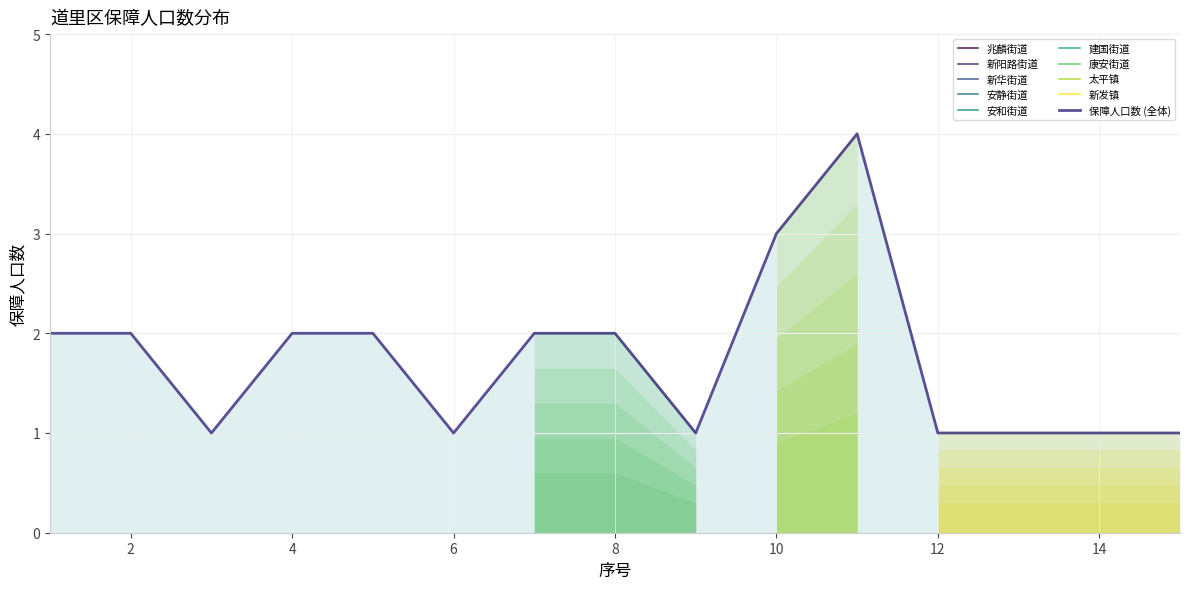

At which label is the value closest to 2?

1